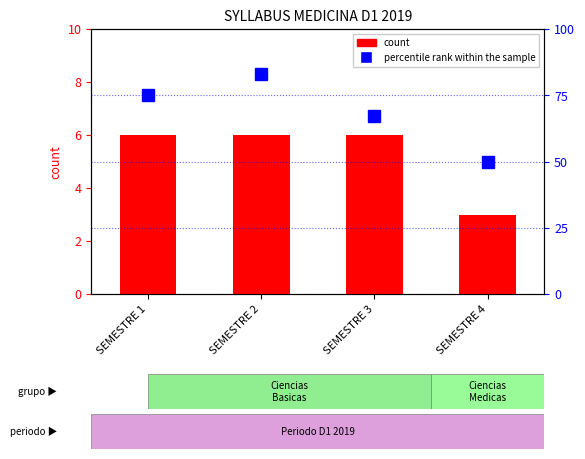

Where does the percentile rank within the sample series first go above 75?

SEMESTRE 2